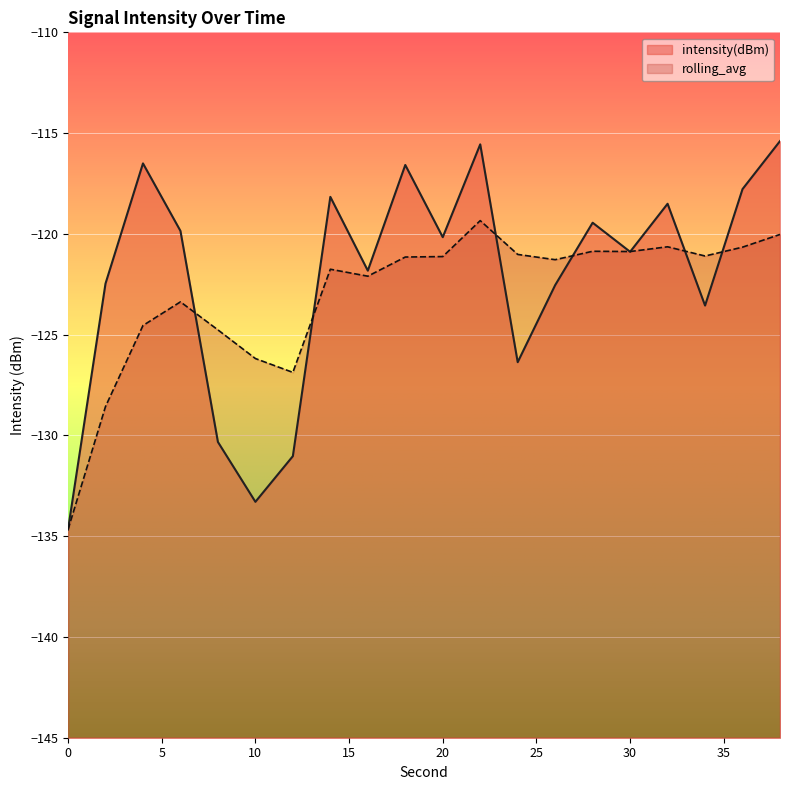

Reading right to left, transcribe all the data shown in this chart.

intensity(dBm): -115.4	-117.8	-123.6	-118.5	-120.9	-119.4	-122.5	-126.4	-115.6	-120.2	-116.6	-121.8	-118.2	-131.0	-133.3	-130.3	-119.9	-116.5	-122.5	-134.7
rolling_avg: -120.0	-120.7	-121.1	-120.6	-120.9	-120.9	-121.3	-121.0	-119.3	-121.1	-121.1	-122.1	-121.8	-126.9	-126.2	-124.8	-123.4	-124.5	-128.6	-134.7